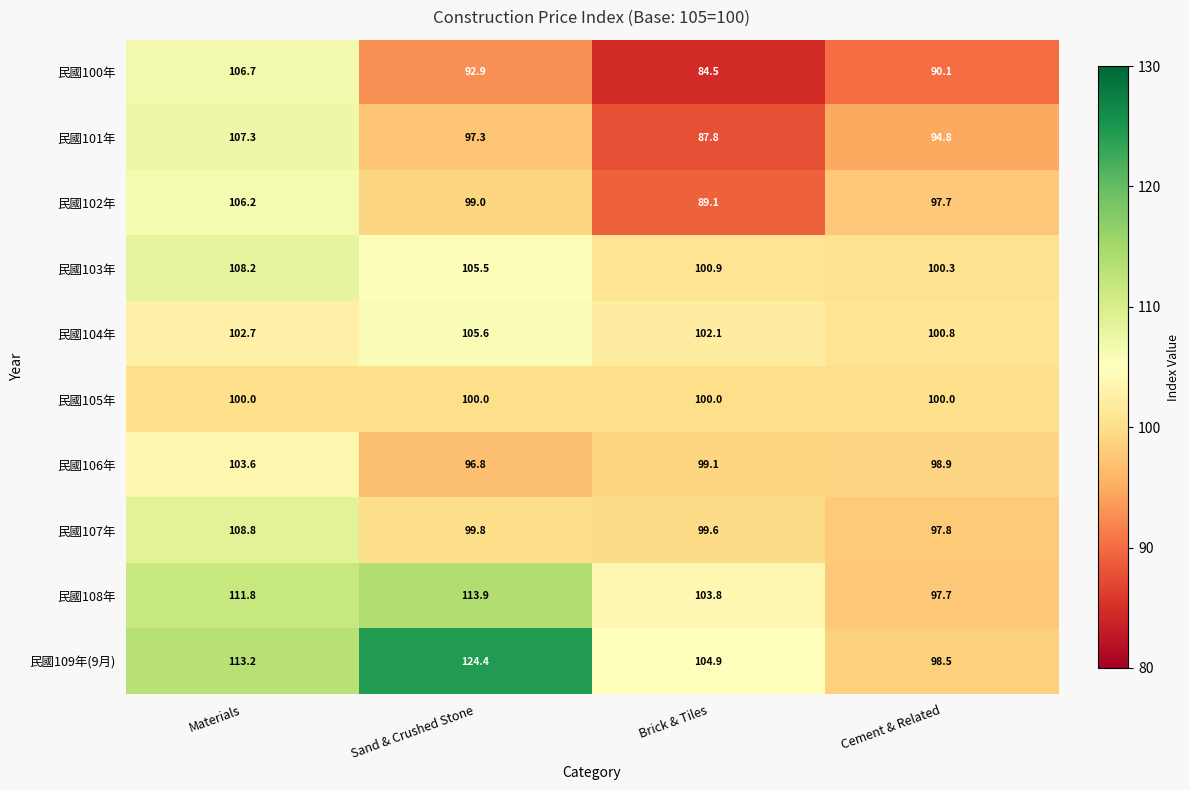

The 民國103年 series shows 174.3 at Sand & Crushed Stone. True or false?

False